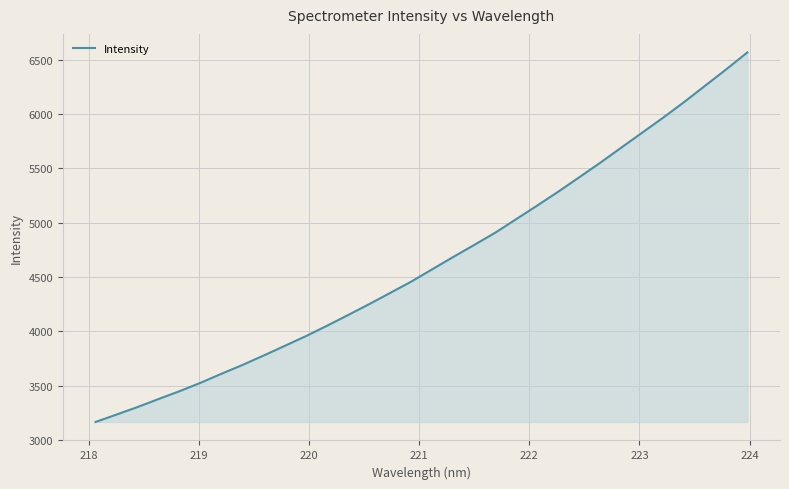

What is the maximum value shown in the chart?

6568.0